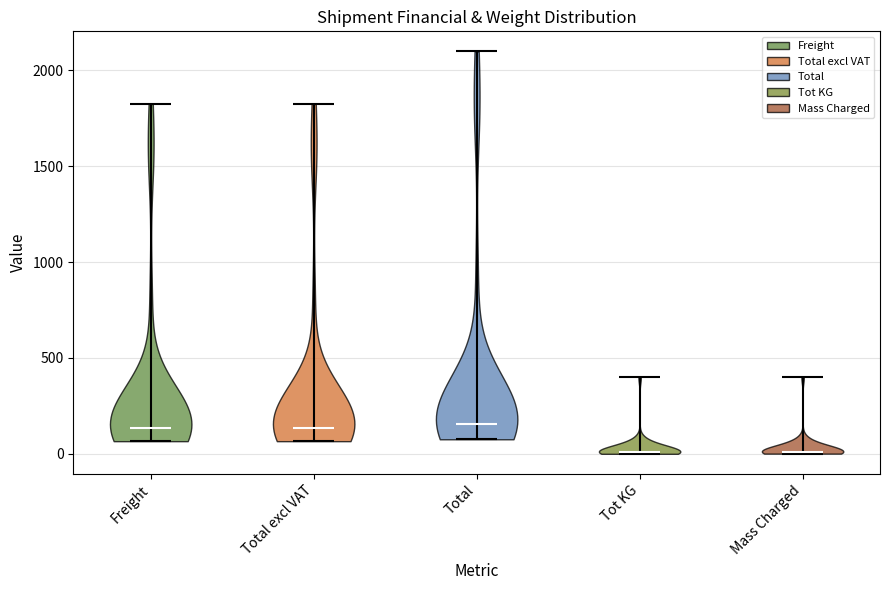

Reading left to right, read every violin against the y-axis: where its median line is, and the lowest and highest points it reaches. The values are not printed on the chart, so give them approximately, as read against the axis.

Freight: median line 150, lowest point 50, highest point 1800
Total excl VAT: median line 150, lowest point 50, highest point 1800
Total: median line 150, lowest point 100, highest point 2100
Tot KG: median line 0, lowest point 0, highest point 400
Mass Charged: median line 0, lowest point 0, highest point 400